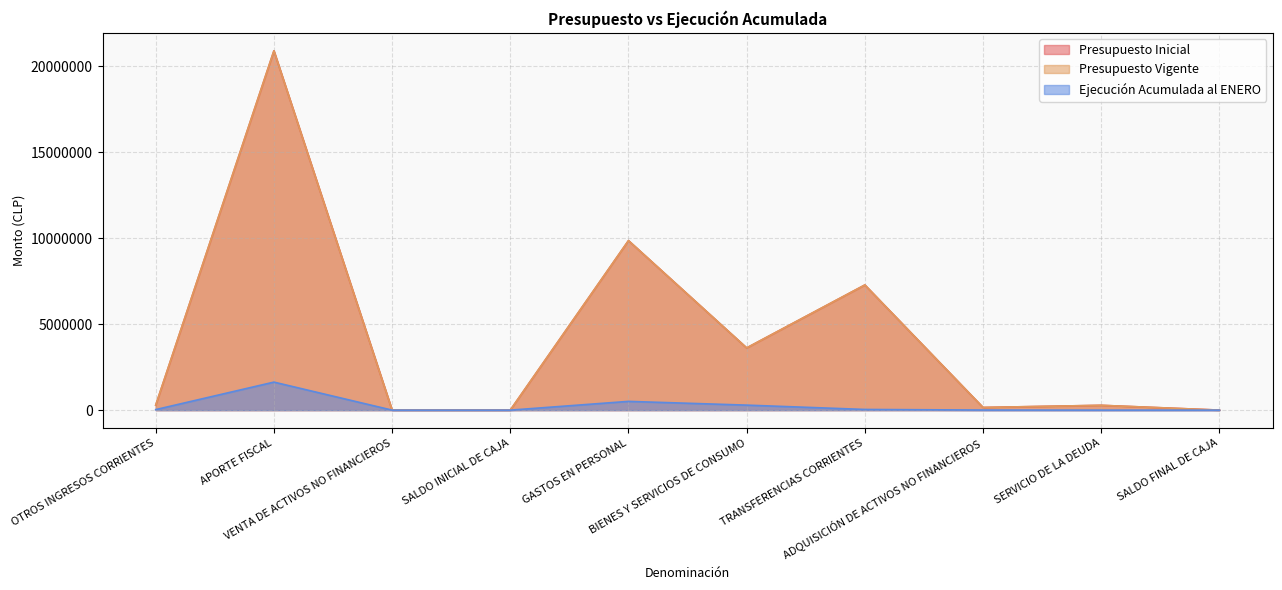

Reading right to left, list all the values displayed in this chart.

Presupuesto Inicial: SALDO FINAL DE CAJA=2000	SERVICIO DE LA DEUDA=280410	ADQUISICIÓN DE ACTIVOS NO FINANCIEROS=155438	TRANSFERENCIAS CORRIENTES=7282042	BIENES Y SERVICIOS DE CONSUMO=3620278	GASTOS EN PERSONAL=9862944	SALDO INICIAL DE CAJA=2000	VENTA DE ACTIVOS NO FINANCIEROS=4013	APORTE FISCAL=20905864	OTROS INGRESOS CORRIENTES=291235
Presupuesto Vigente: SALDO FINAL DE CAJA=2000	SERVICIO DE LA DEUDA=280410	ADQUISICIÓN DE ACTIVOS NO FINANCIEROS=155438	TRANSFERENCIAS CORRIENTES=7282042	BIENES Y SERVICIOS DE CONSUMO=3620278	GASTOS EN PERSONAL=9862944	SALDO INICIAL DE CAJA=2000	VENTA DE ACTIVOS NO FINANCIEROS=4013	APORTE FISCAL=20905864	OTROS INGRESOS CORRIENTES=291235
Ejecución Acumulada al ENERO: SALDO FINAL DE CAJA=0	SERVICIO DE LA DEUDA=0	ADQUISICIÓN DE ACTIVOS NO FINANCIEROS=4753	TRANSFERENCIAS CORRIENTES=39990	BIENES Y SERVICIOS DE CONSUMO=291867	GASTOS EN PERSONAL=509626	SALDO INICIAL DE CAJA=0	VENTA DE ACTIVOS NO FINANCIEROS=0	APORTE FISCAL=1630813	OTROS INGRESOS CORRIENTES=31623